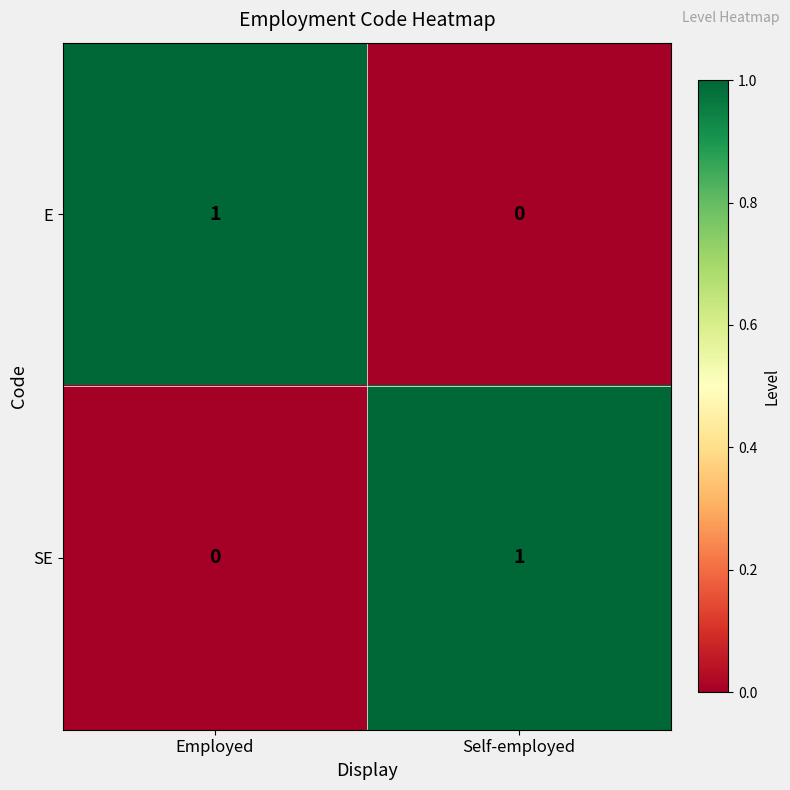

At which label is SE closest to 0?

Employed